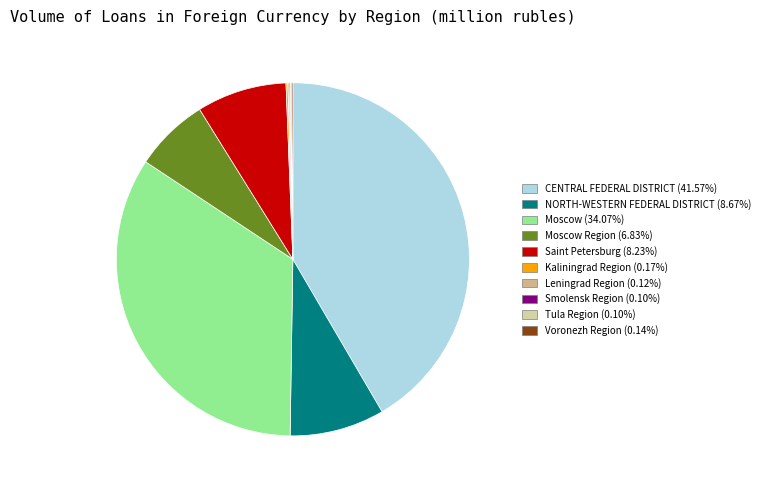

Rank the categories by value from lowest to highest.

Smolensk Region, Tula Region, Leningrad Region, Voronezh Region, Kaliningrad Region, Moscow Region, Saint Petersburg, NORTH-WESTERN FEDERAL DISTRICT, Moscow, CENTRAL FEDERAL DISTRICT